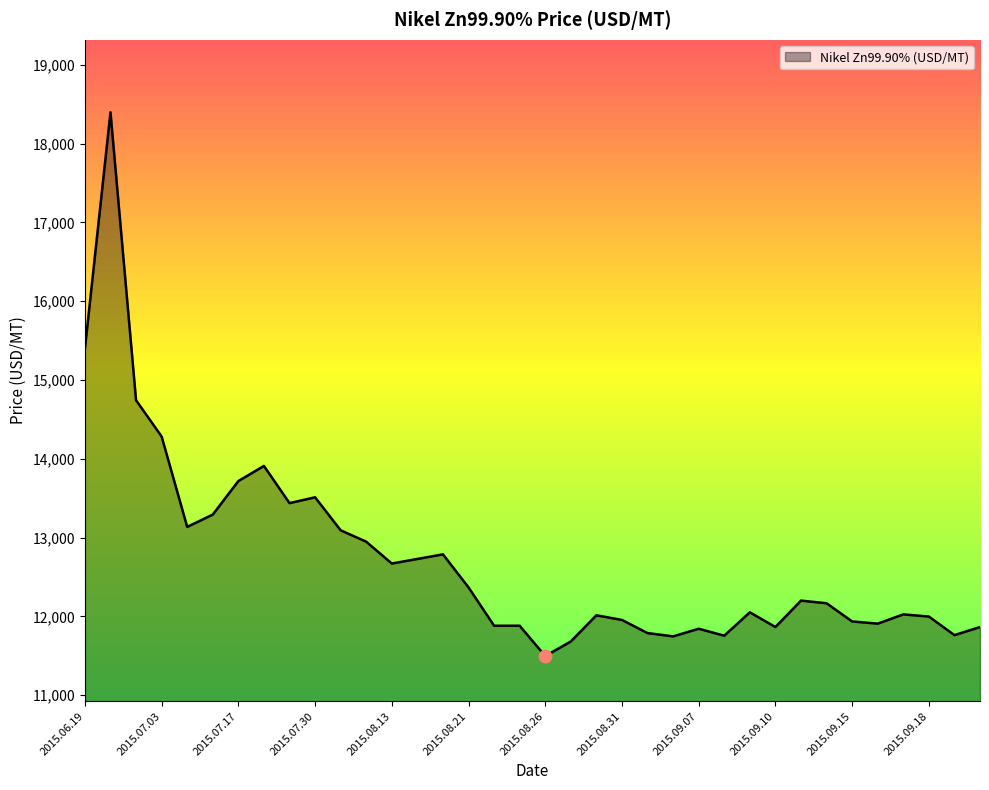

What is the greatest value displayed?

18398.7